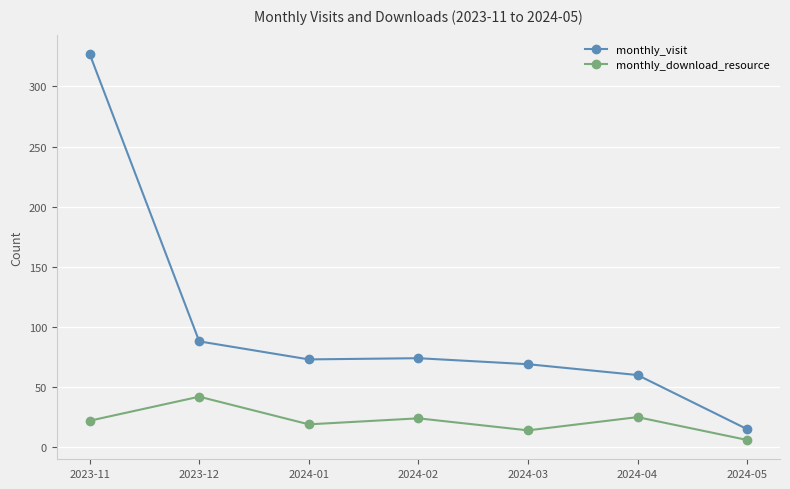

Which series has the largest total across all categories?

monthly_visit